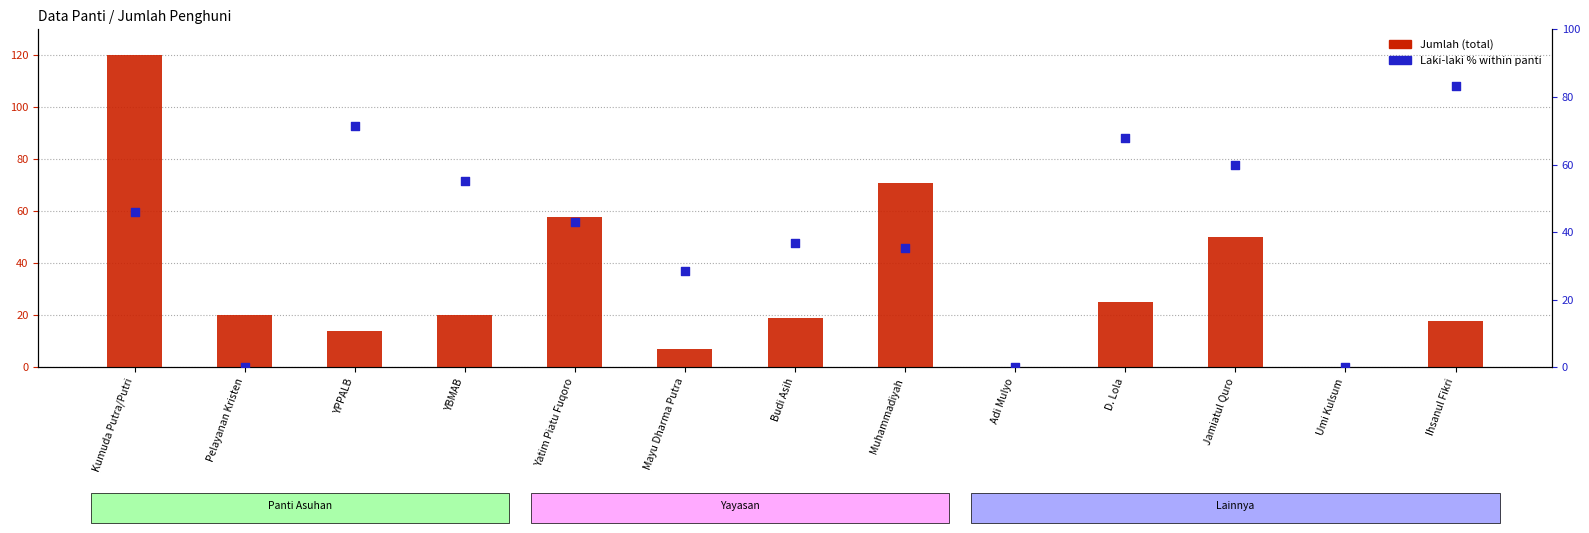

Is the value of Laki-laki % at Jamiatul Quro greater than the value of Jumlah at Mayu Dharma Putra?

Yes